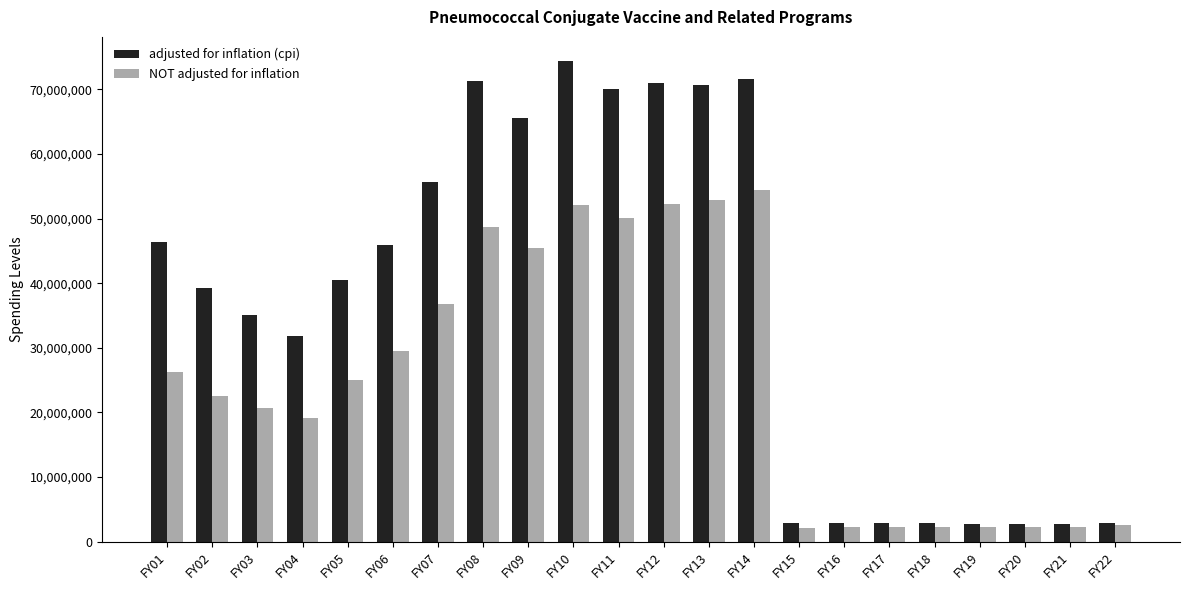

True or false: adjusted for inflation (cpi) has a value of 40433620 at FY05.

True